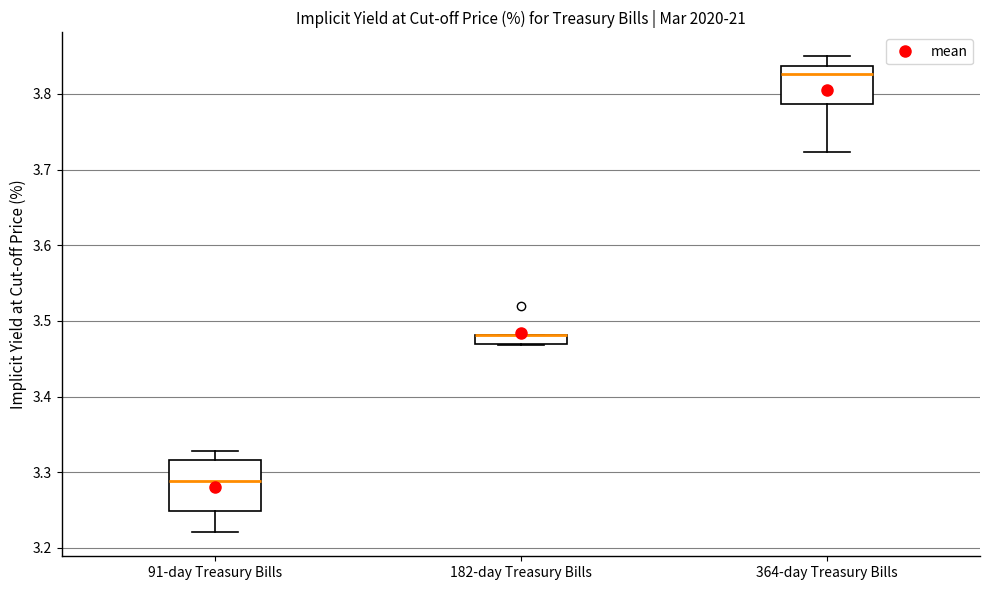

Where is the upper edge of the box for 364-day Treasury Bills on the y-axis? The values are not printed on the chart, so give them approximately, as read against the axis.

3.84